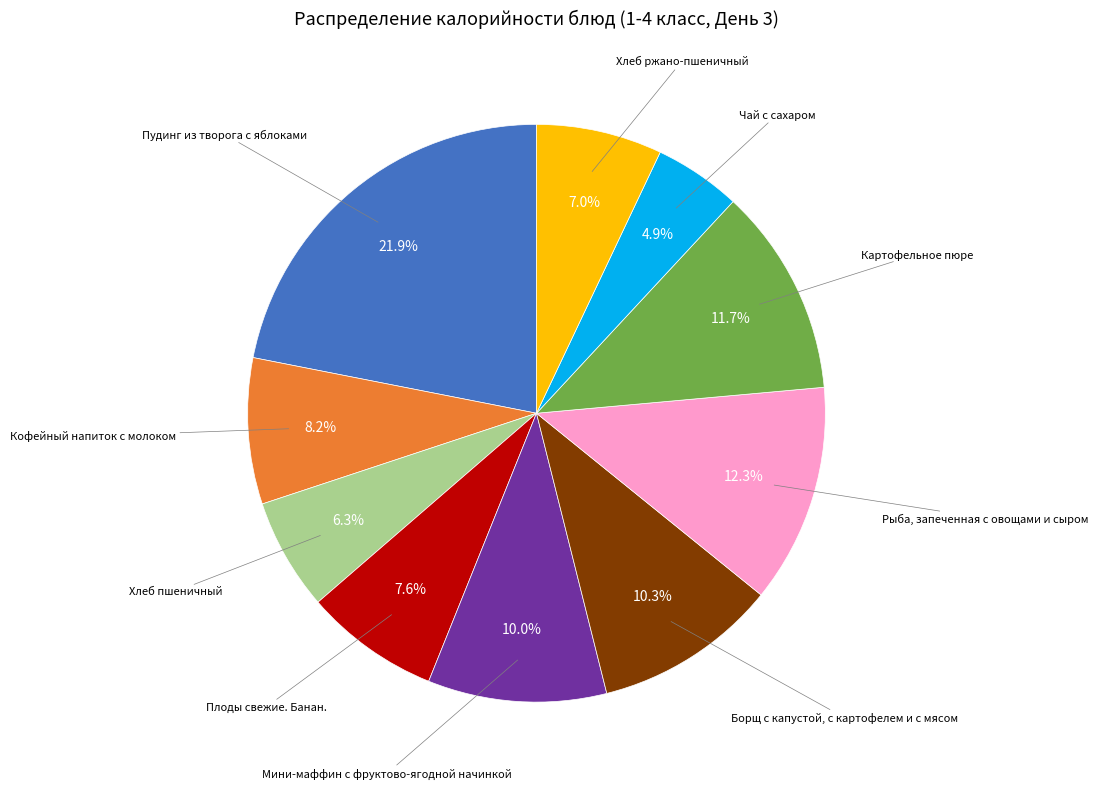

Does any single category account for the majority?

No